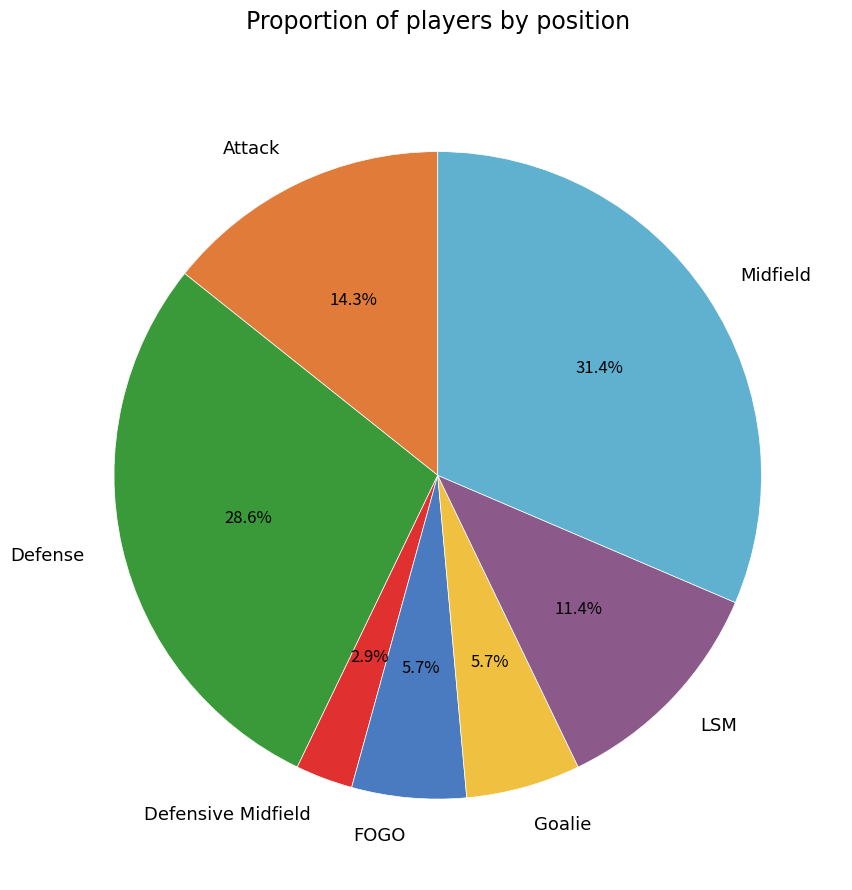

Count the number of slices in the pie.

7